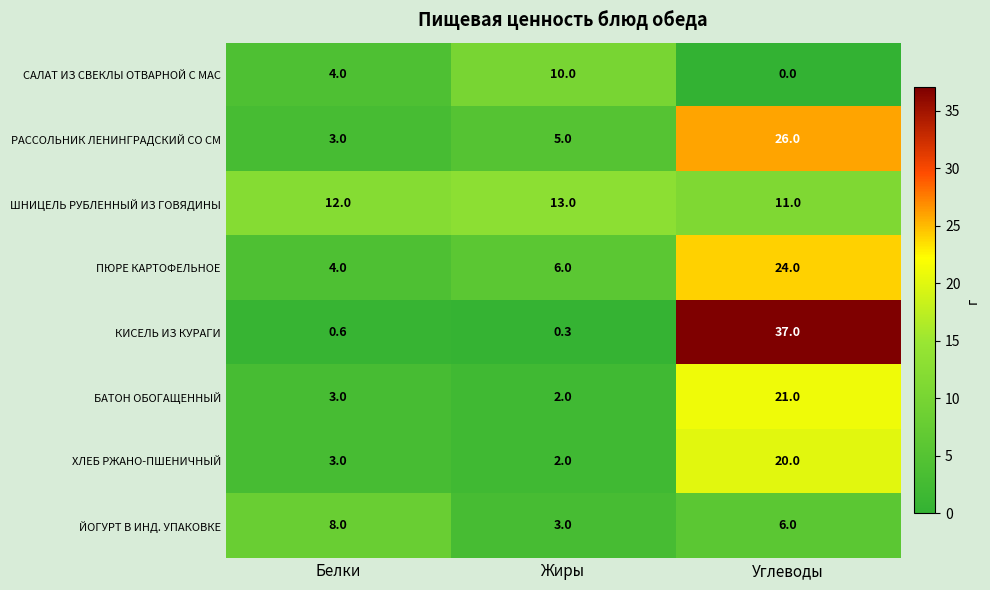

Count the number of categories in the chart.

3